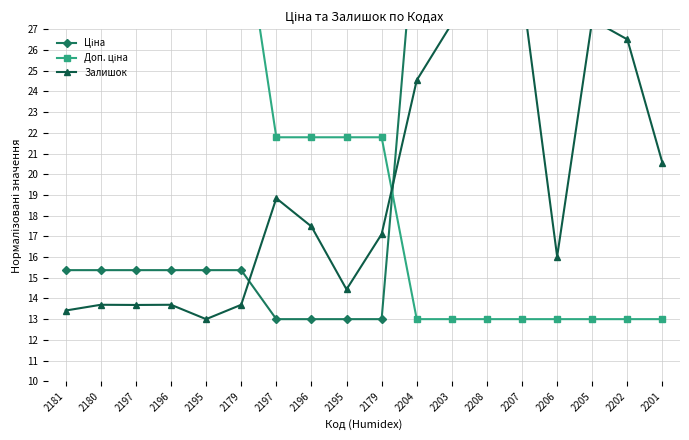

At which category does the chart reach its minimum across all series?

2197